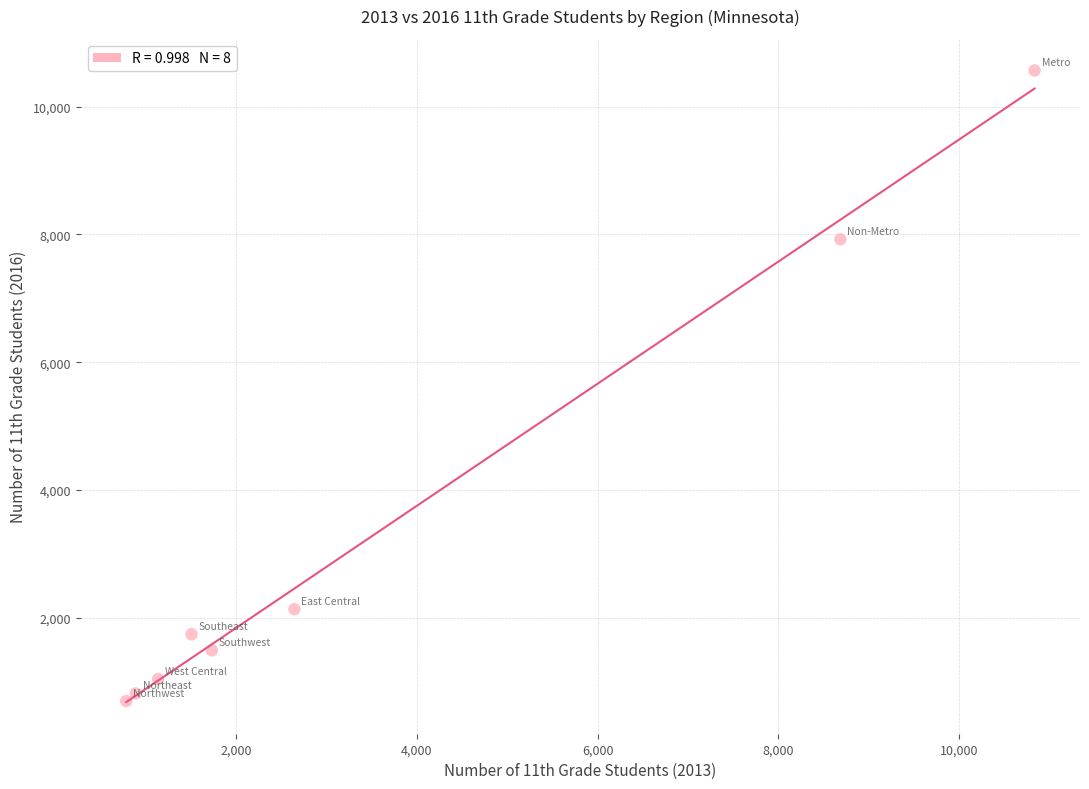

What Y value in the scatter plot is closest to 5631?

7922